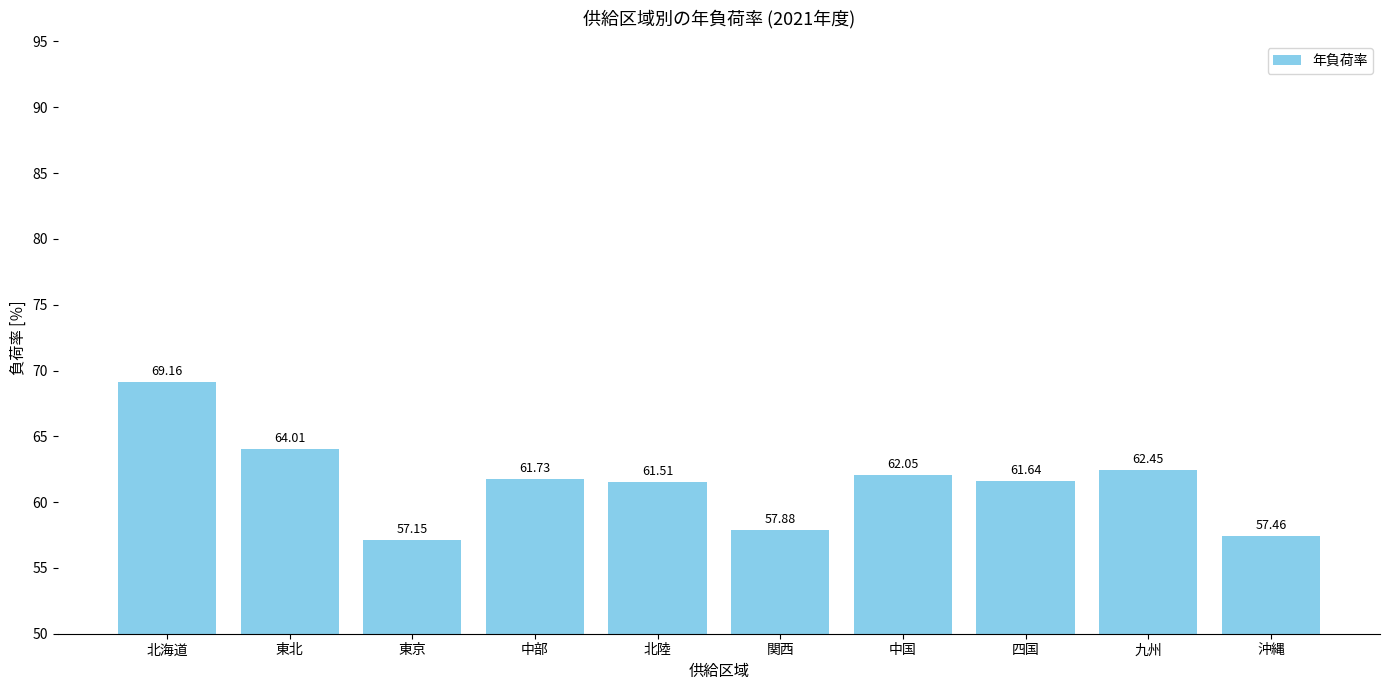

List the labels in order of value, smallest first.

東京, 沖縄, 関西, 北陸, 四国, 中部, 中国, 九州, 東北, 北海道